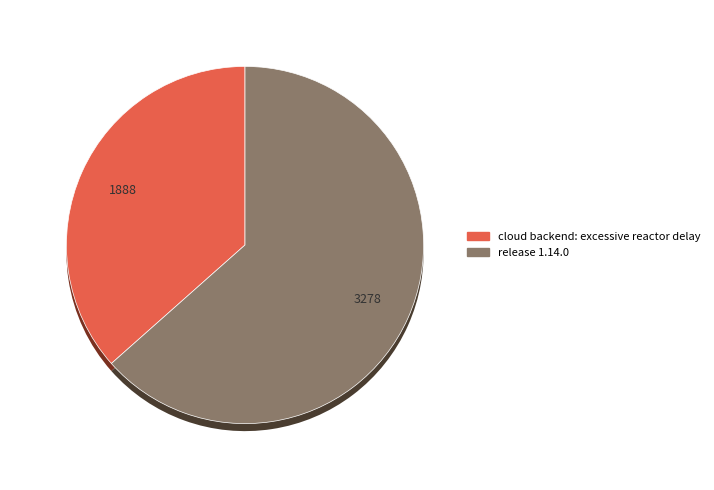

Is it true that cloud backend: excessive reactor delay is 45% of the pie?

False